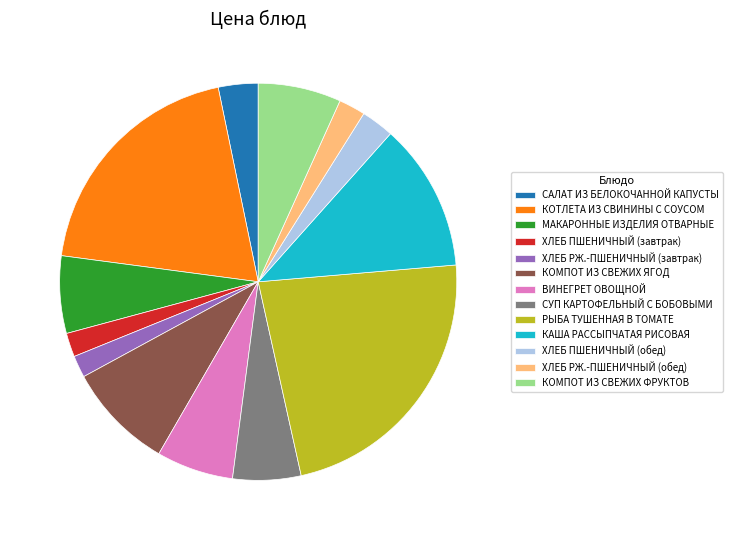

Which has a higher value, КОМПОТ ИЗ СВЕЖИХ ЯГОД or ВИНЕГРЕТ ОВОЩНОЙ?

КОМПОТ ИЗ СВЕЖИХ ЯГОД